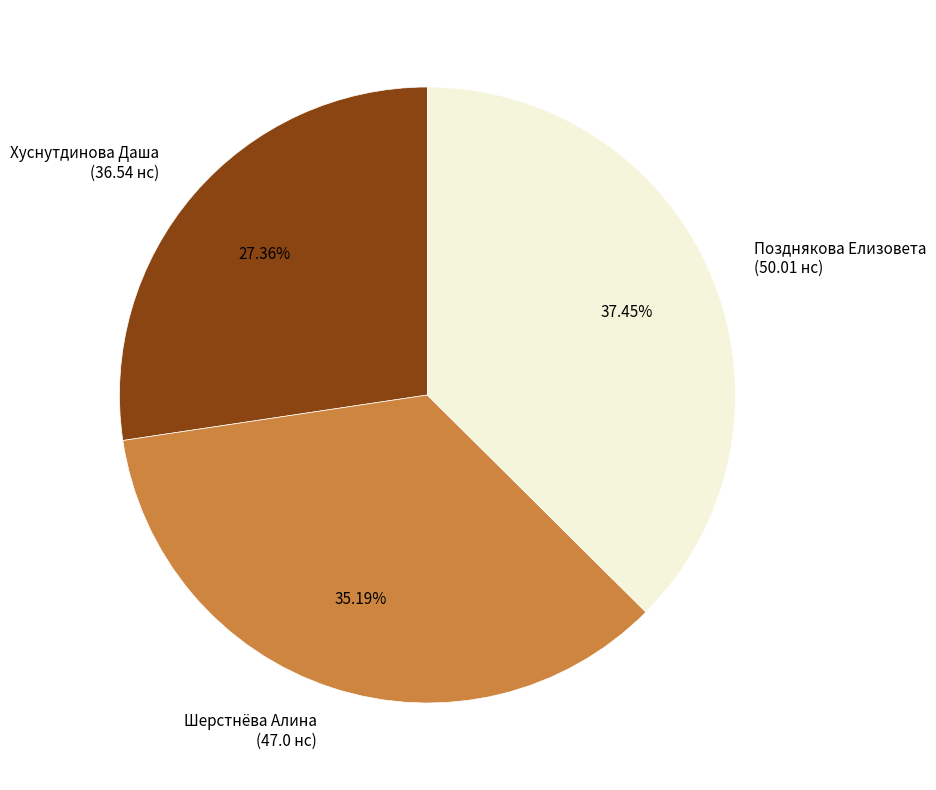

Which has a higher value, Позднякова Елизовета or Хуснутдинова Даша?

Позднякова Елизовета